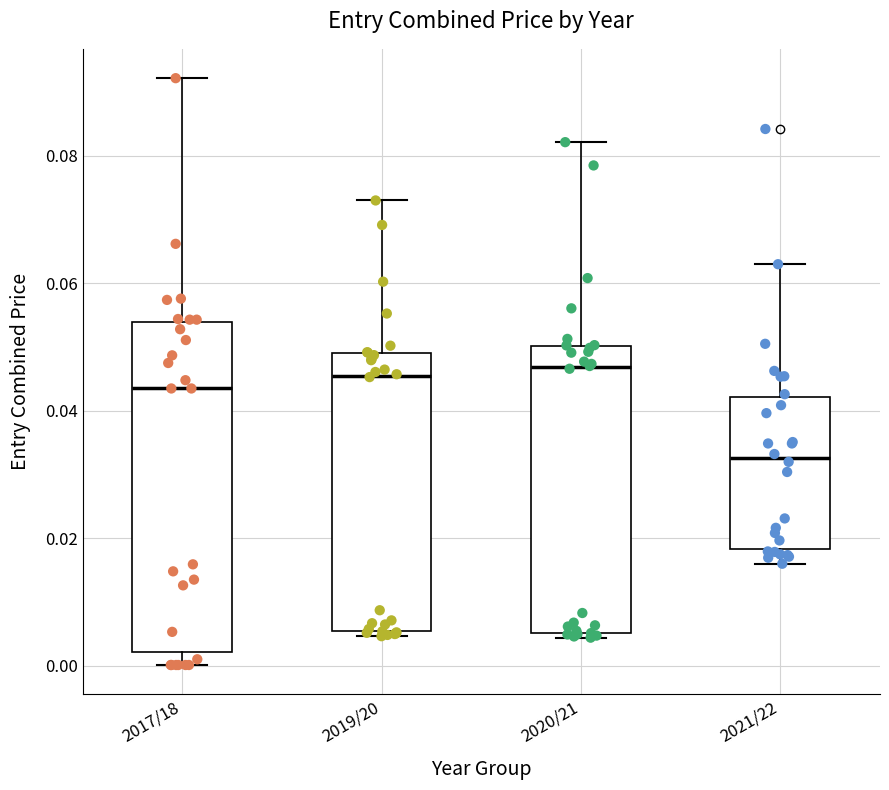

Reading left to right, read every box against the y-axis: the position of its median line, the range the box covers, and the ends of its whiskers. The values are not printed on the chart, so give them approximately, as read against the axis.

2017/18: median 0.044, box 0.002 to 0.054, whiskers 0.000 to 0.092
2019/20: median 0.046, box 0.006 to 0.050, whiskers 0.004 to 0.074
2020/21: median 0.046, box 0.006 to 0.050, whiskers 0.004 to 0.082
2021/22: median 0.032, box 0.018 to 0.042, whiskers 0.016 to 0.064